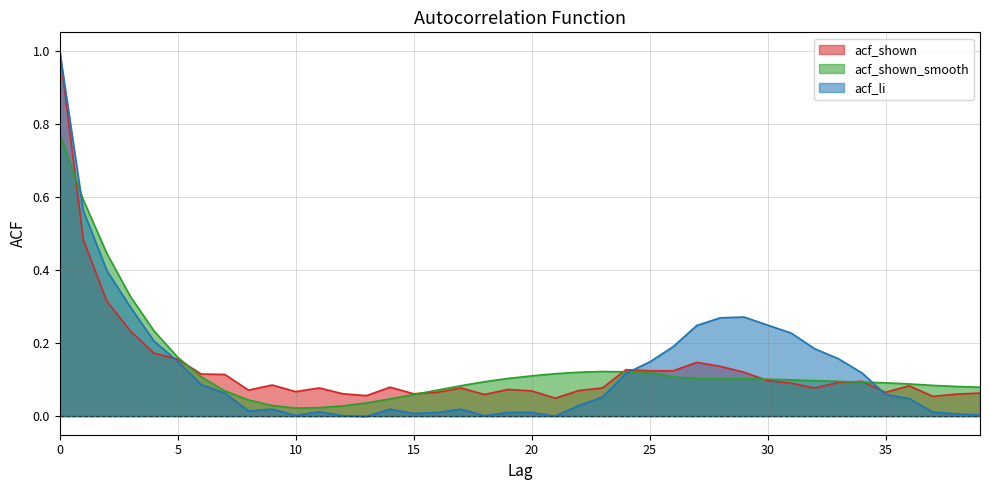

What is the greatest value displayed?

1.0